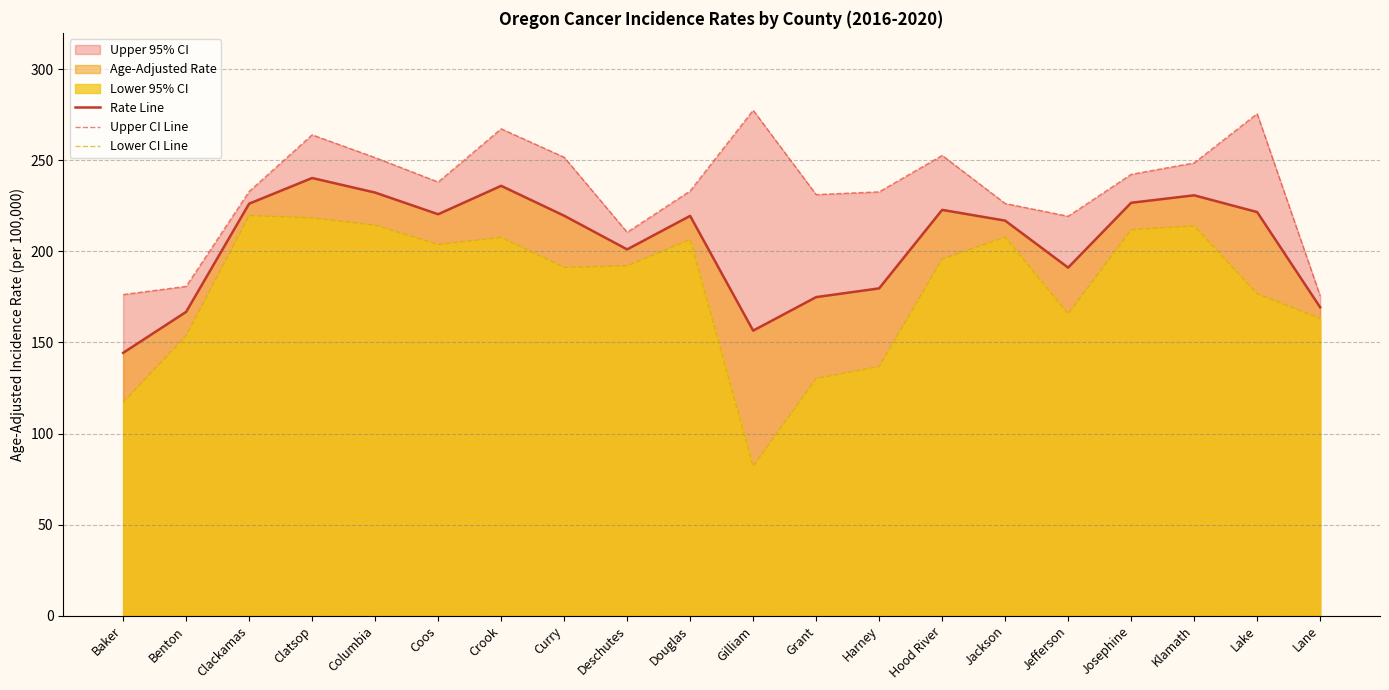

Is it true that Rate Line equals 179.7 at Harney?

True